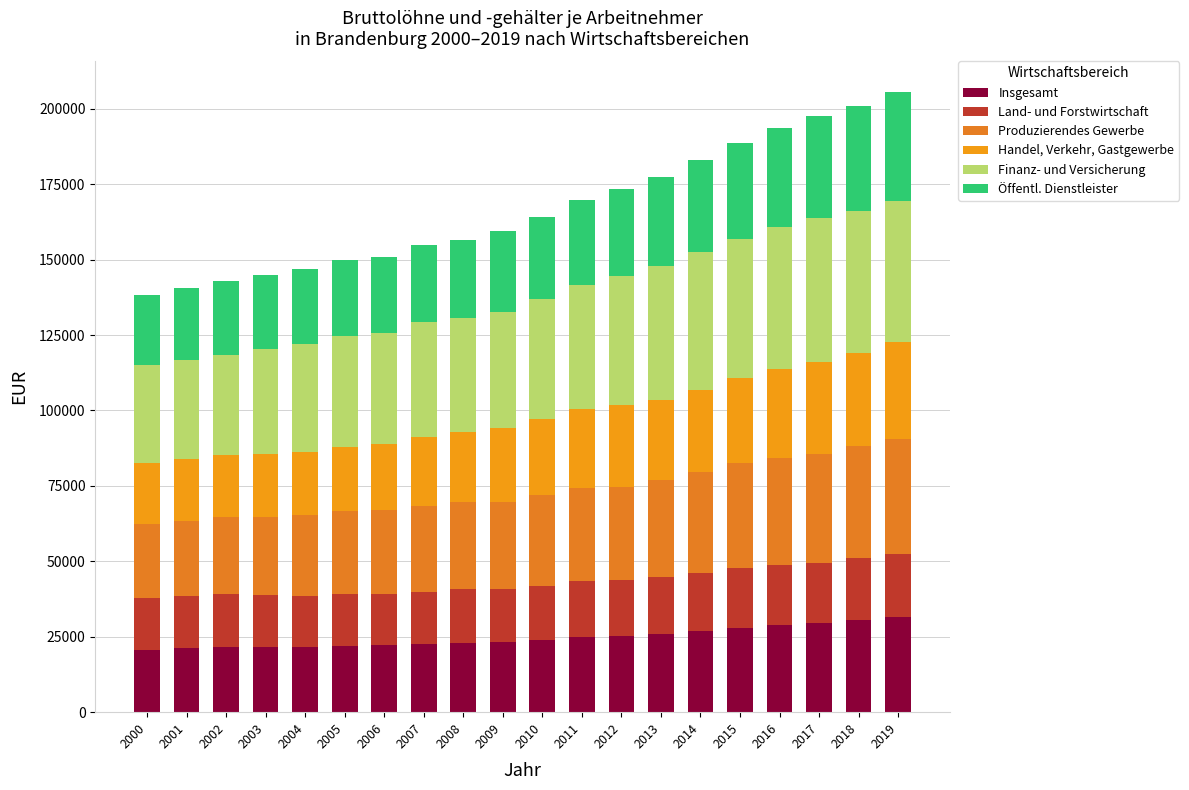

At which category is the sum across all series the highest?

2019